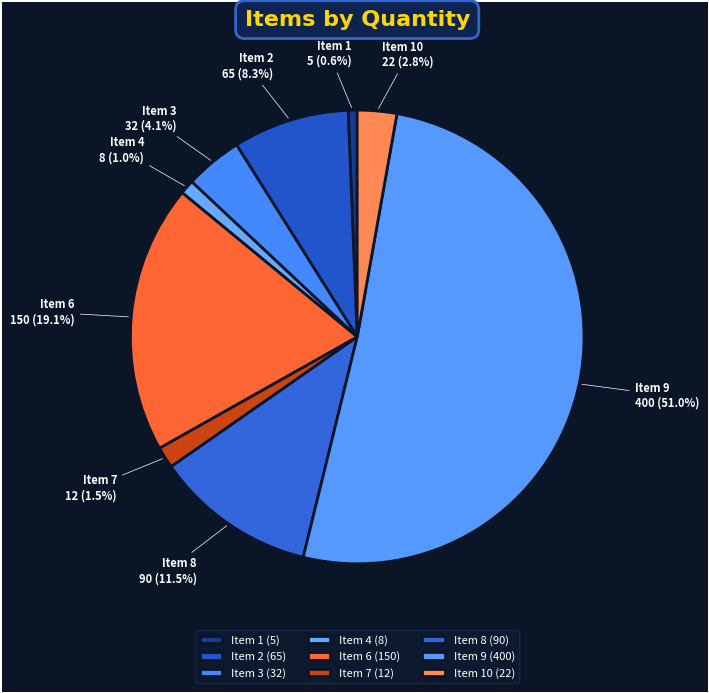

Does Item 7 represent more than half of the total?

No